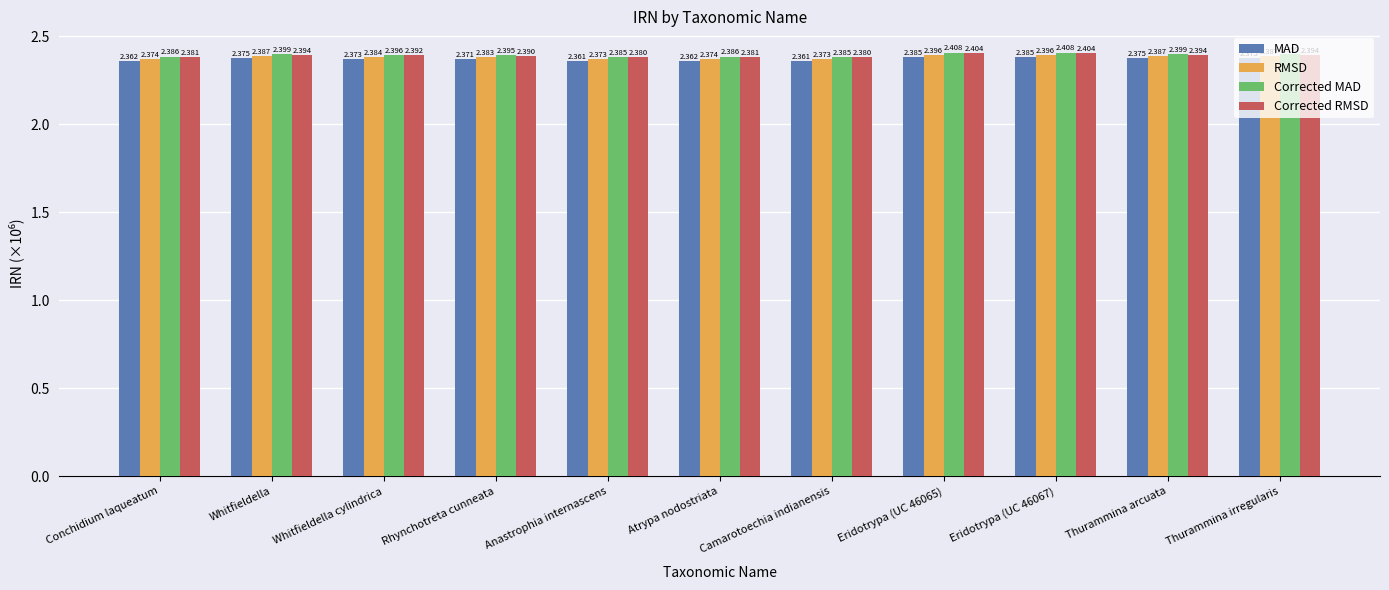

Which series has the largest total across all categories?

Corrected MAD